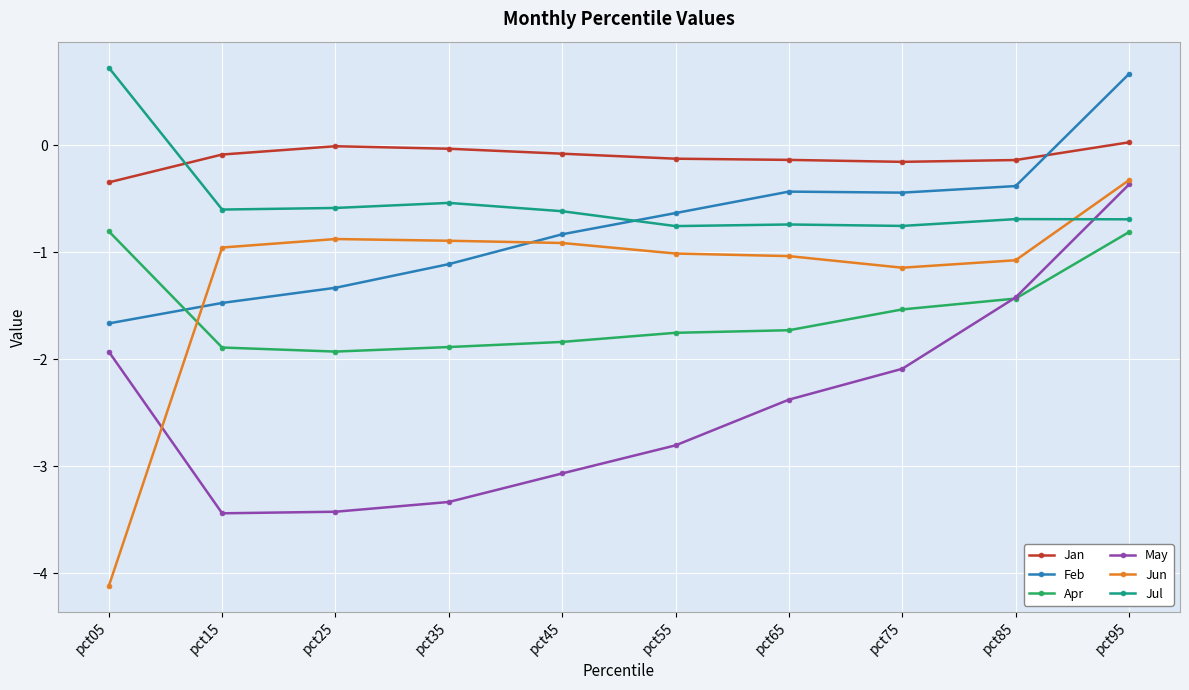

Is this an area chart (filled region under the line)?

No